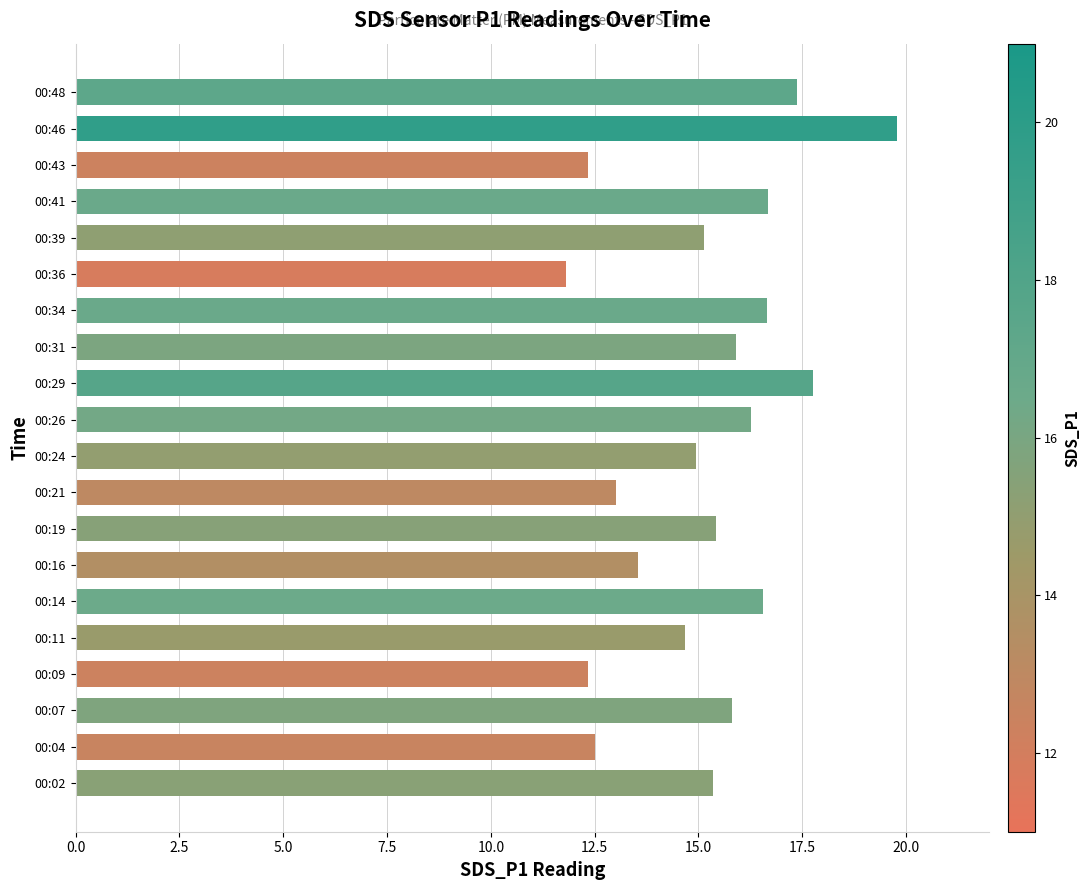

The chart shows a value of 15.1 at 00:39. True or false?

True